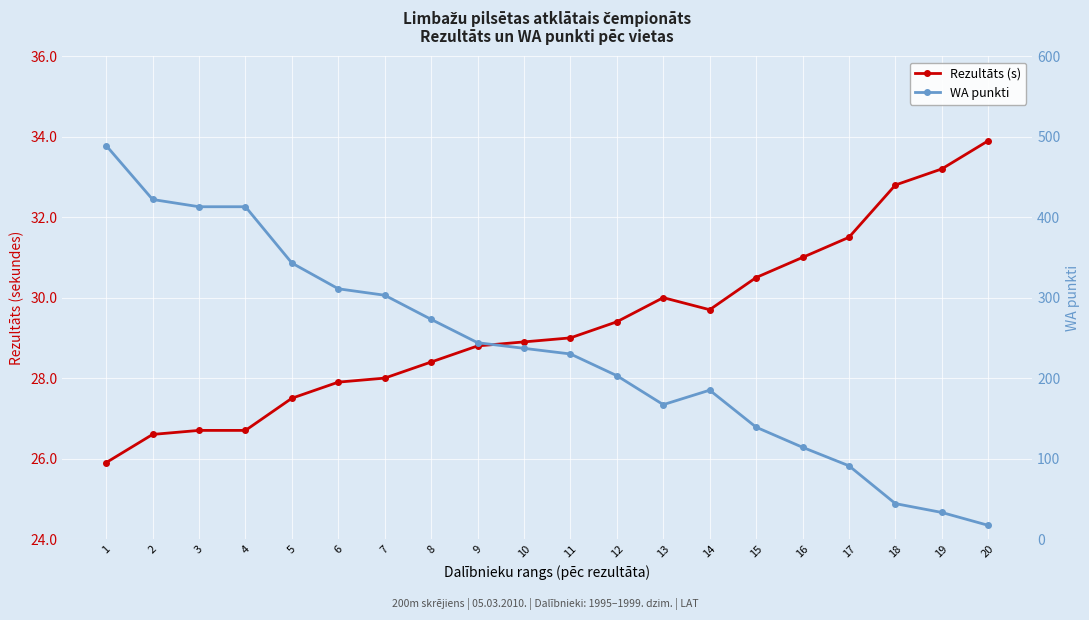

List the series in order of their peak value, lowest first.

Rezultāts (s), WA punkti